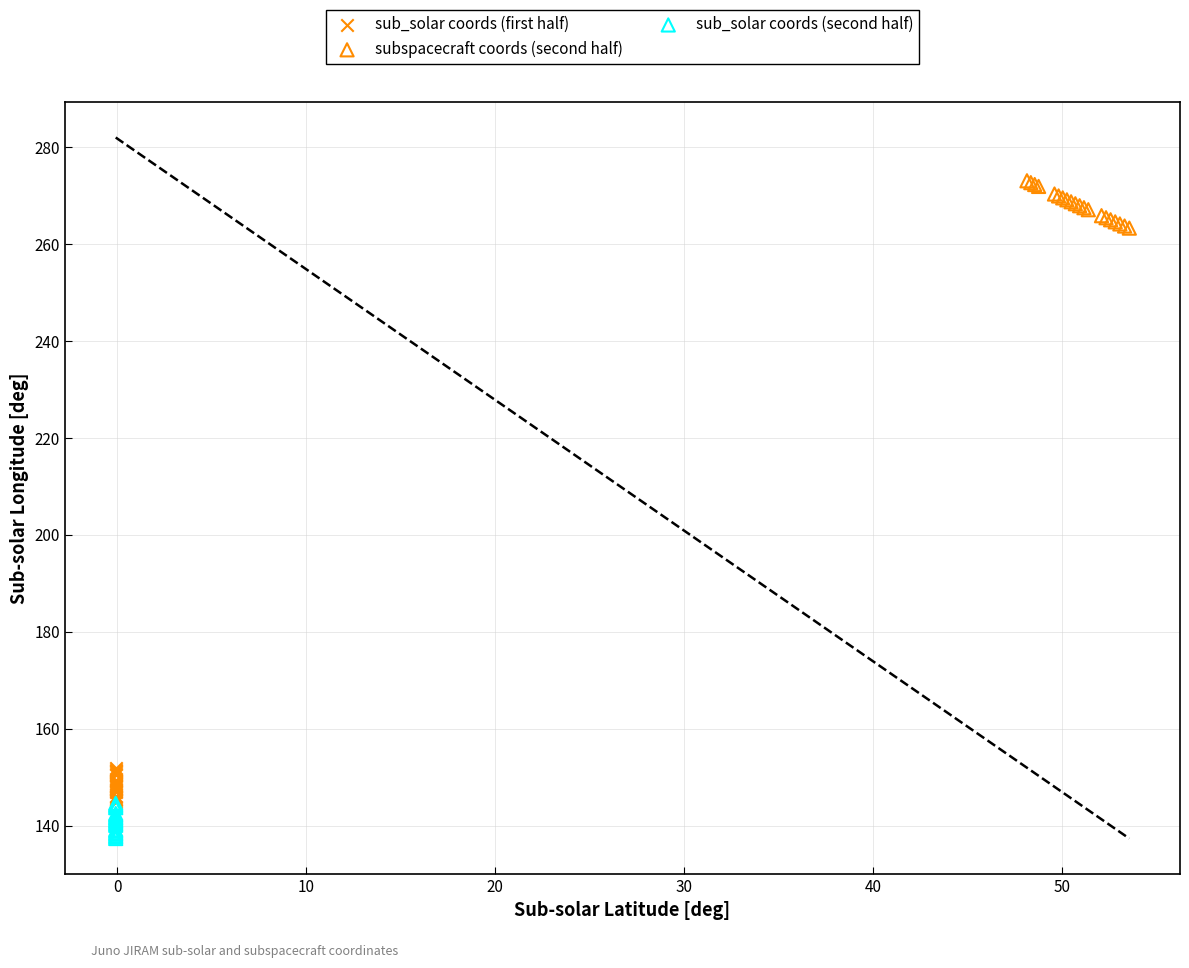

Which series contains the lowest Y value?

sub_solar coords (second half)